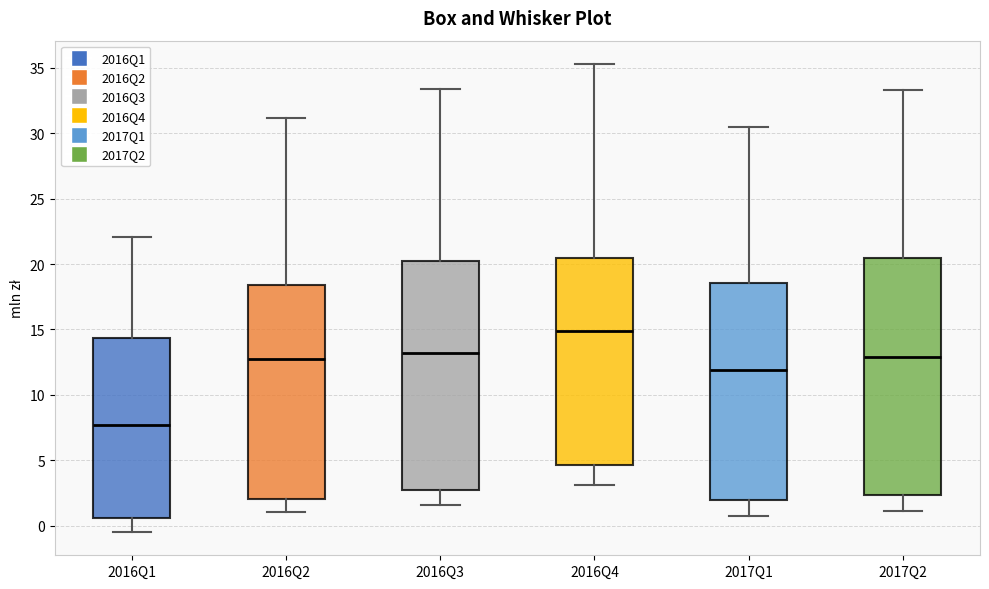

Reading left to right, transcribe this box plot: for each box, give where its median line is, the range the box spans, and where its two whiskers end, as read against the y-axis. The values are not printed on the chart, so give them approximately, as read against the axis.

2016Q1: median 7.5, box 0.5 to 14.5, whiskers -0.5 to 22.0
2016Q2: median 13.0, box 2.0 to 18.5, whiskers 1.0 to 31.0
2016Q3: median 13.0, box 2.5 to 20.0, whiskers 1.5 to 33.5
2016Q4: median 15.0, box 4.5 to 20.5, whiskers 3.0 to 35.5
2017Q1: median 12.0, box 2.0 to 18.5, whiskers 0.5 to 30.5
2017Q2: median 13.0, box 2.5 to 20.5, whiskers 1.0 to 33.5